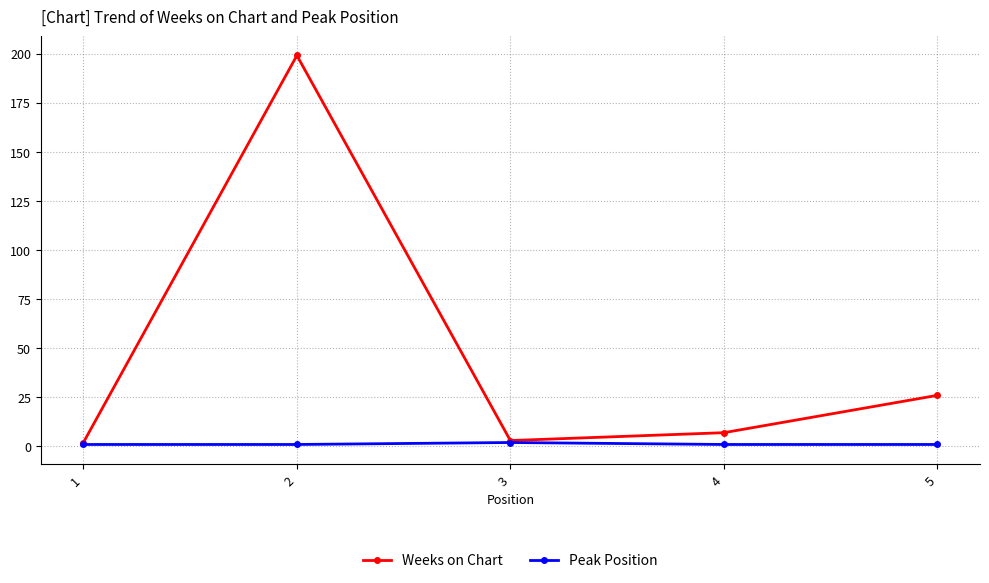

What are all the series names shown in the legend?

Weeks on Chart, Peak Position